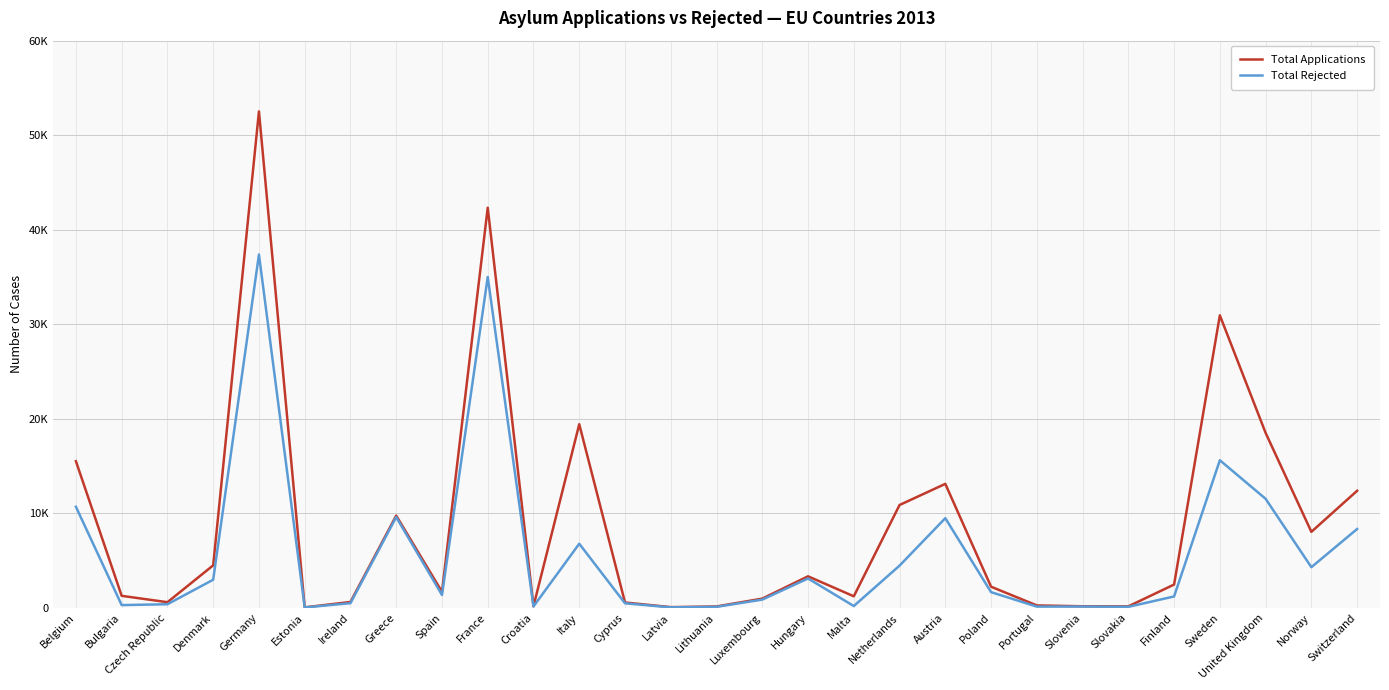

Is this an area chart (filled region under the line)?

No